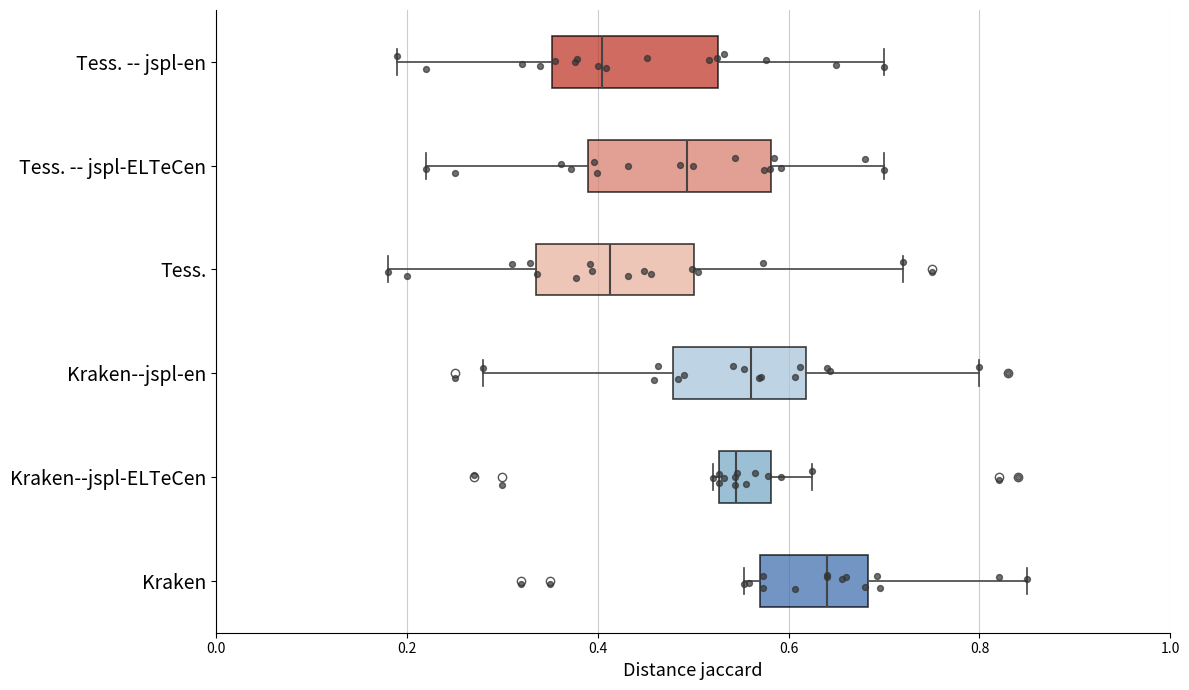

Which box's median line is the furthest to the right?

Kraken